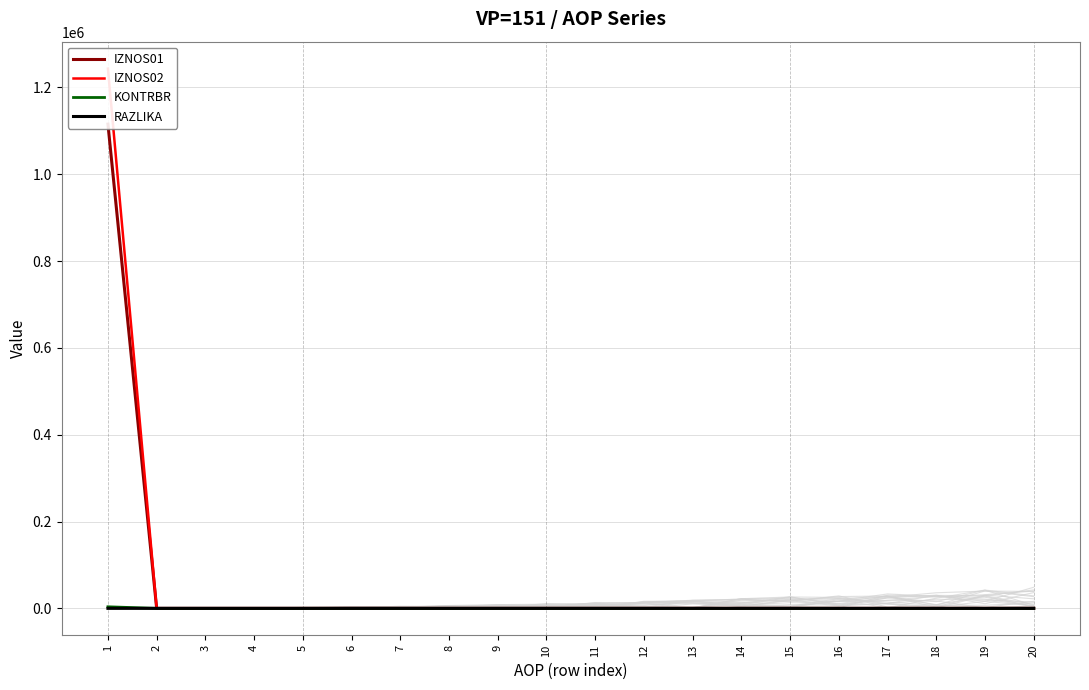

Is the value of IZNOS02 at 2 greater than the value of KONTRBR at 13?

No